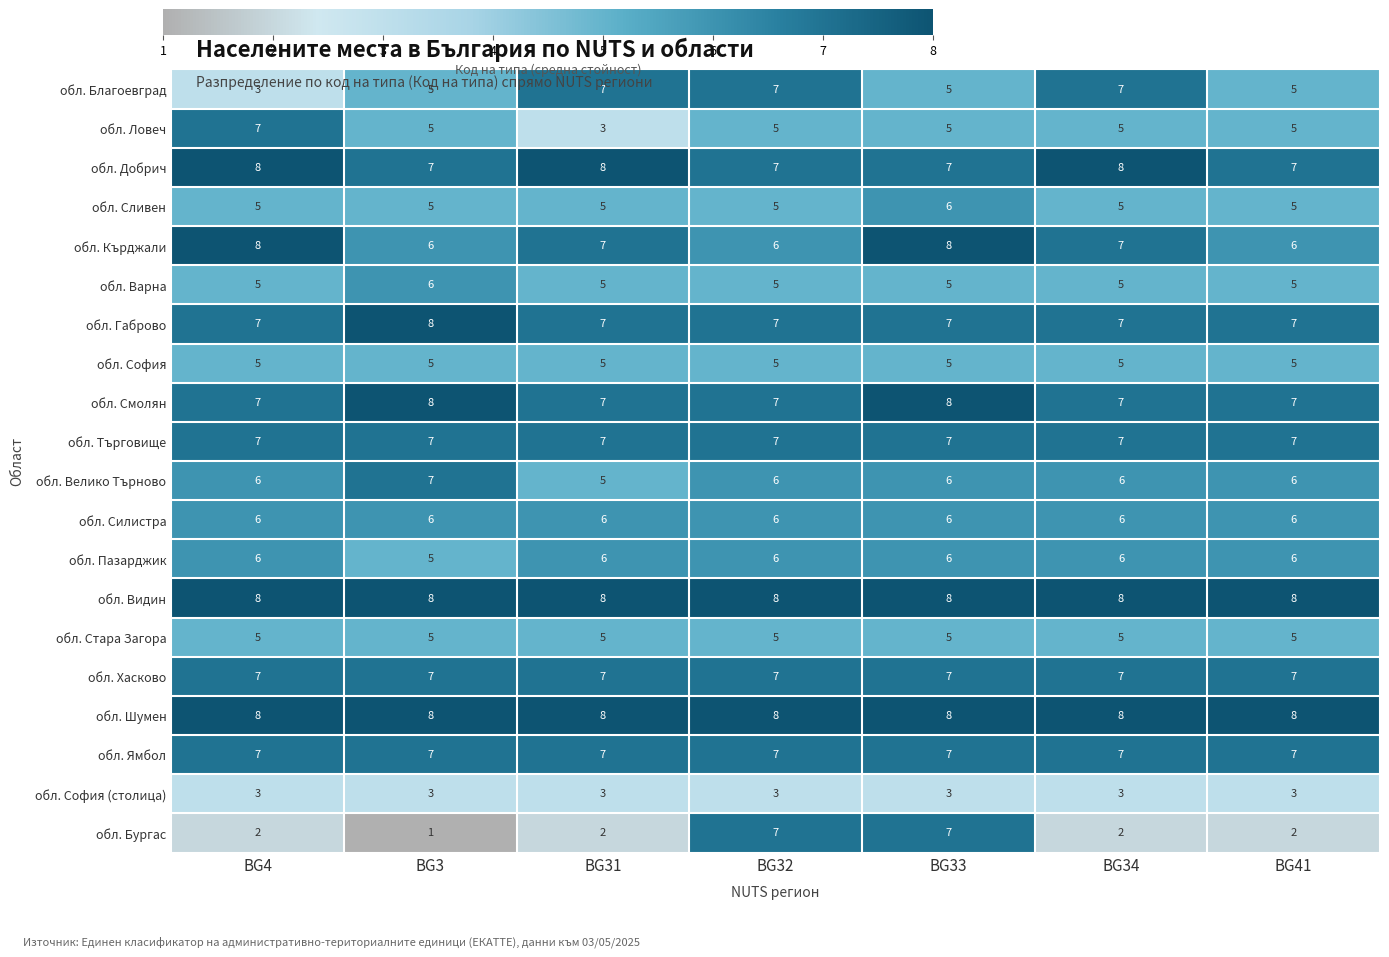

True or false: обл. Сливен has a value of 1 at BG31.

False